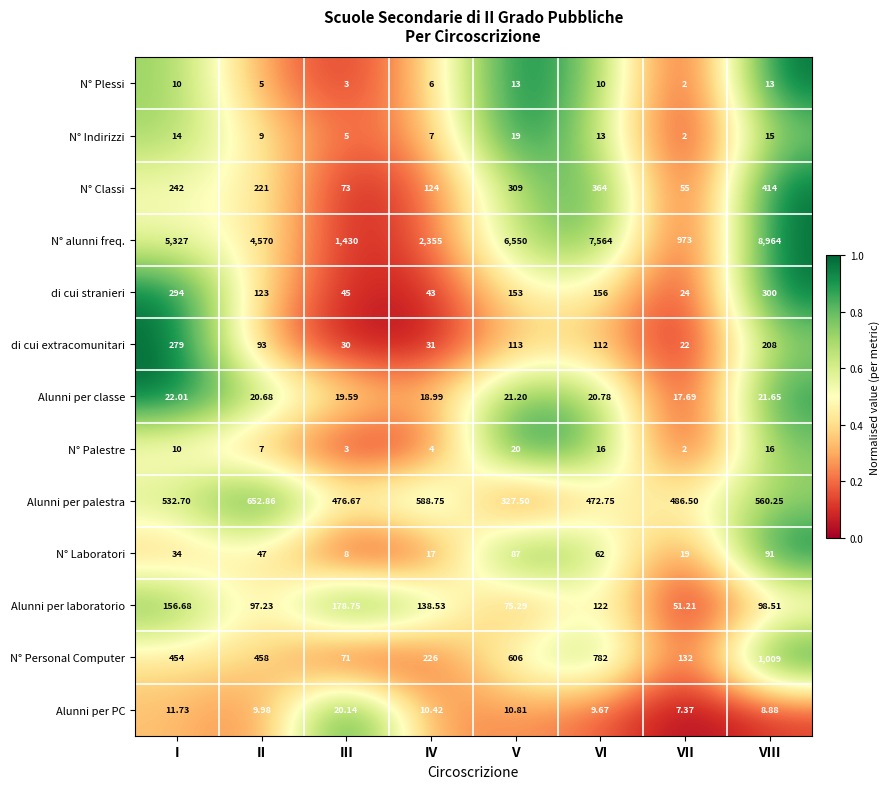

Which category has the lowest value across all series?

VII